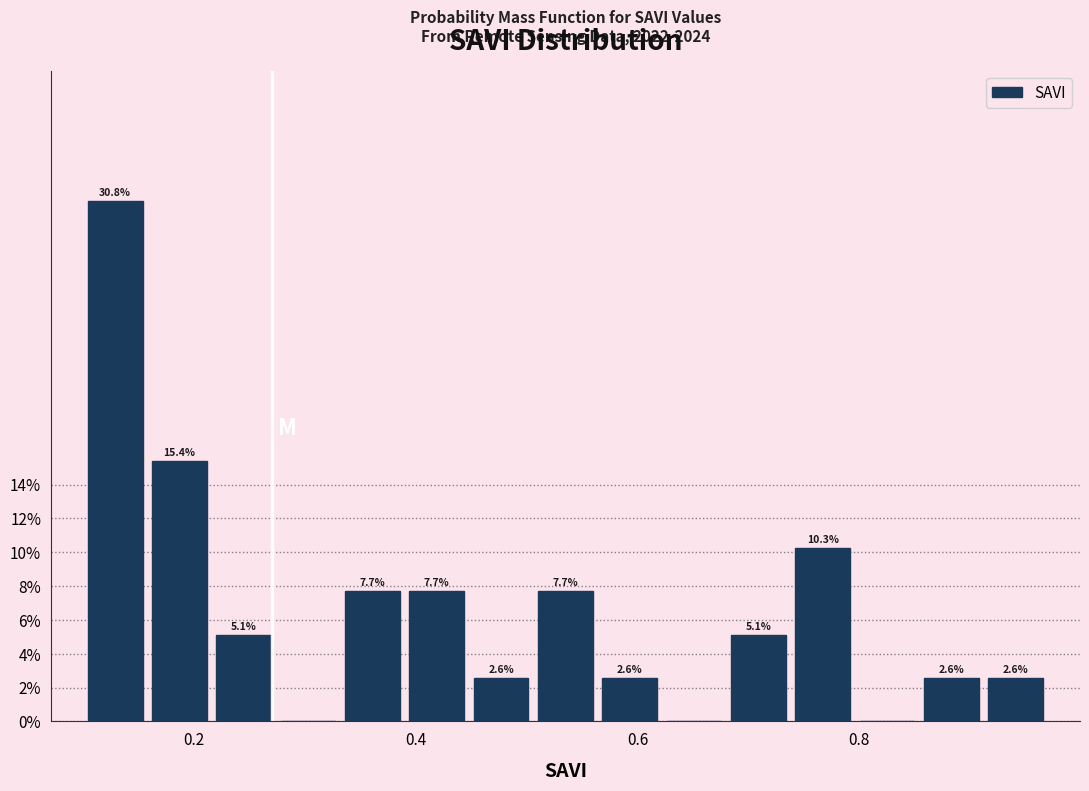

Read against the x-axis, roughly where is the centre of the tallest bar?

0.12